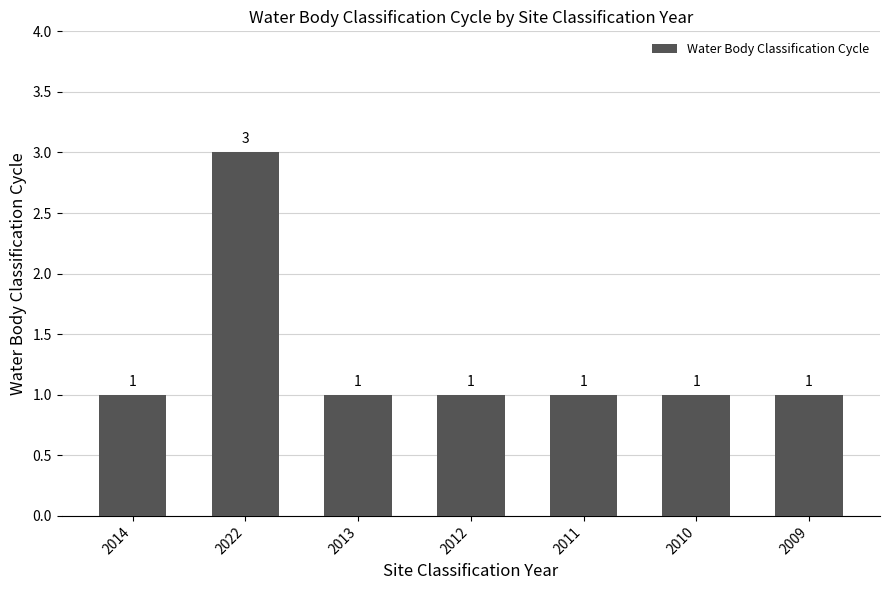

What is the label of the 2nd bar from the right?

2010